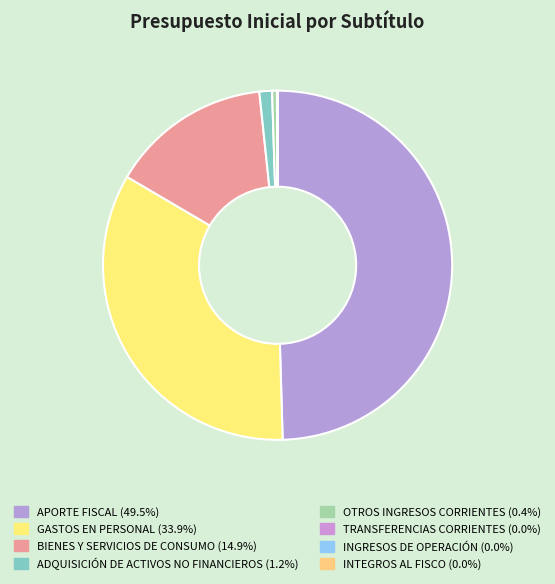

To the nearest percent, what is the difference between the largest and smallest slice percentages?

50%